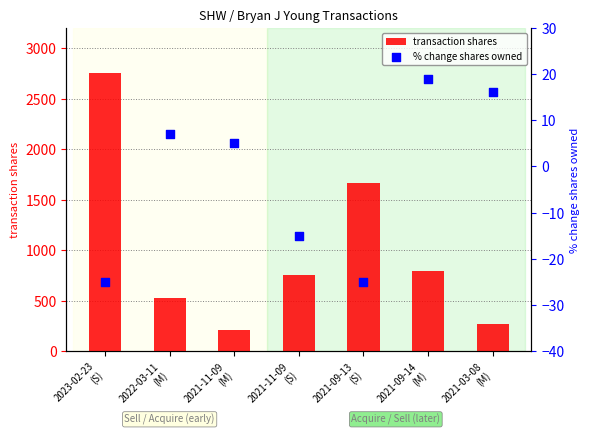

Is the value of % change shares owned at 2021-09-14
(M) greater than the value of transaction shares at 2021-11-09
(S)?

No